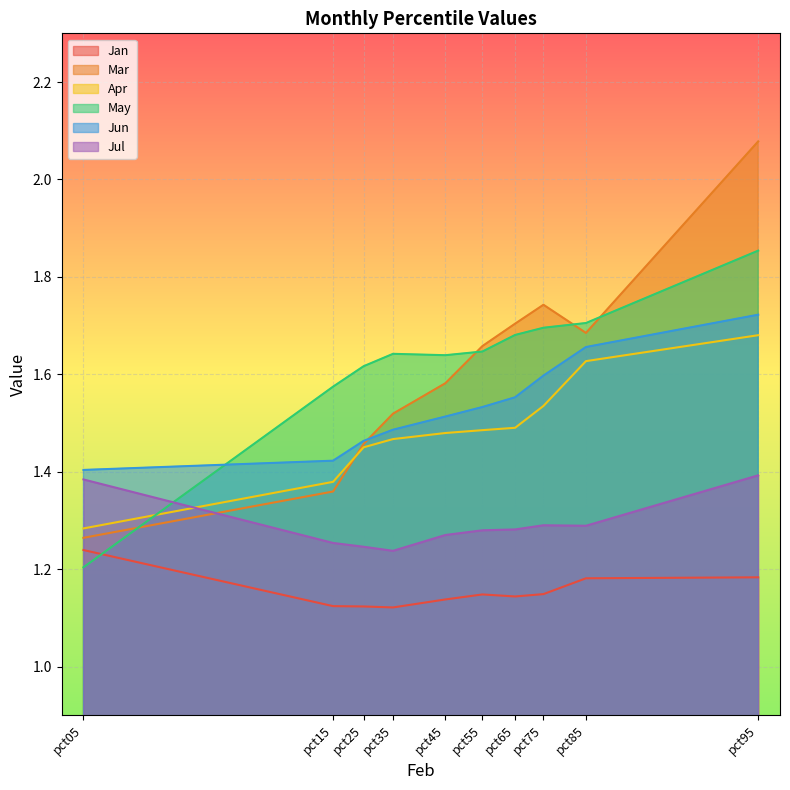

What is the total value across all series at pct45?

8.6